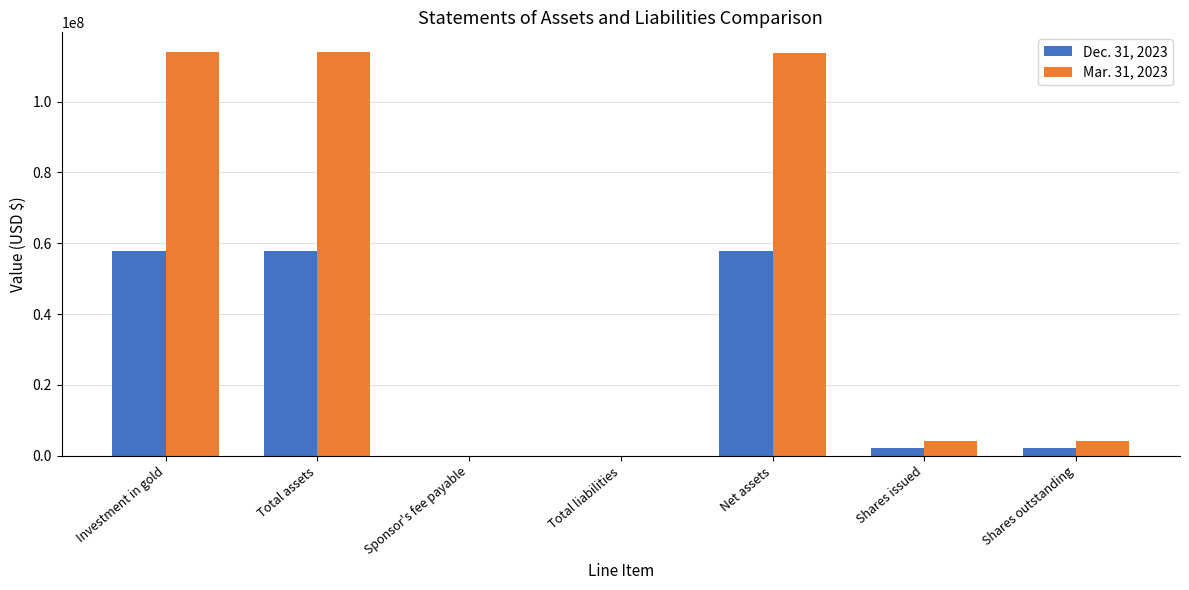

Which series has the largest total across all categories?

Mar. 31, 2023